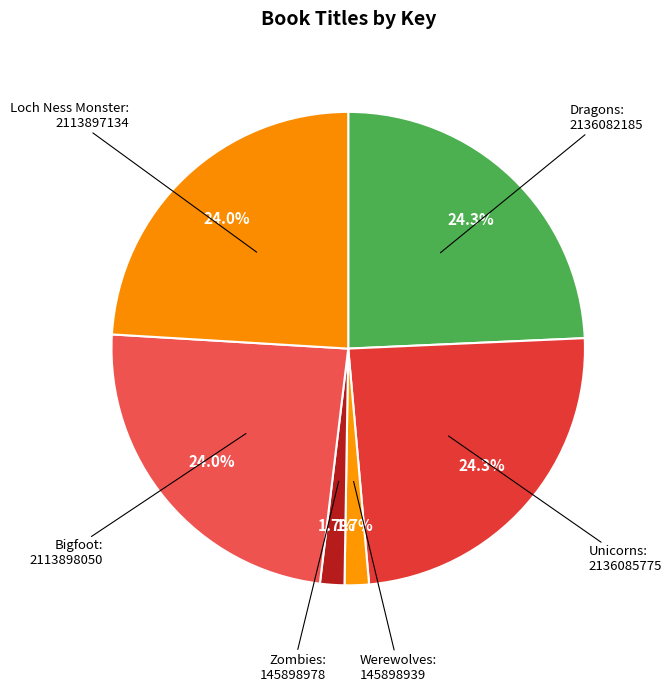

Is Zombies the majority of the pie?

No